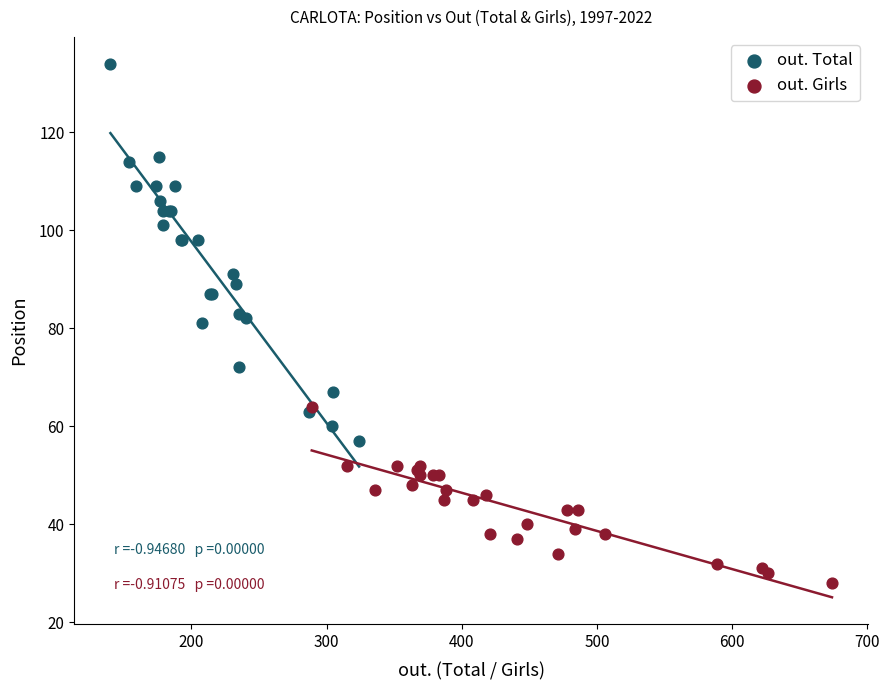

What are all the series names shown in the legend?

out. Total, out. Girls